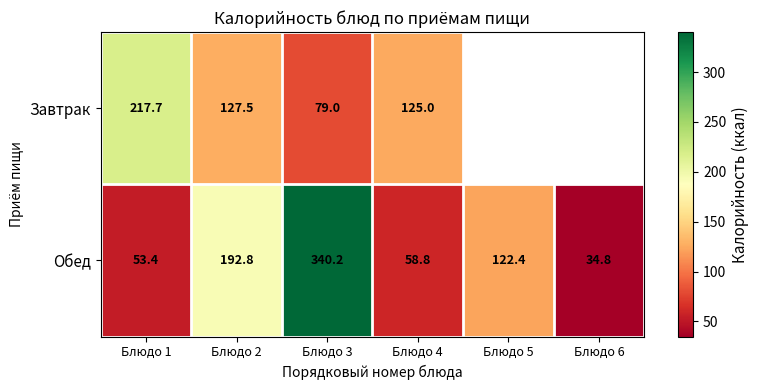

Rank the series at Блюдо 1 from highest to lowest value.

Завтрак, Обед